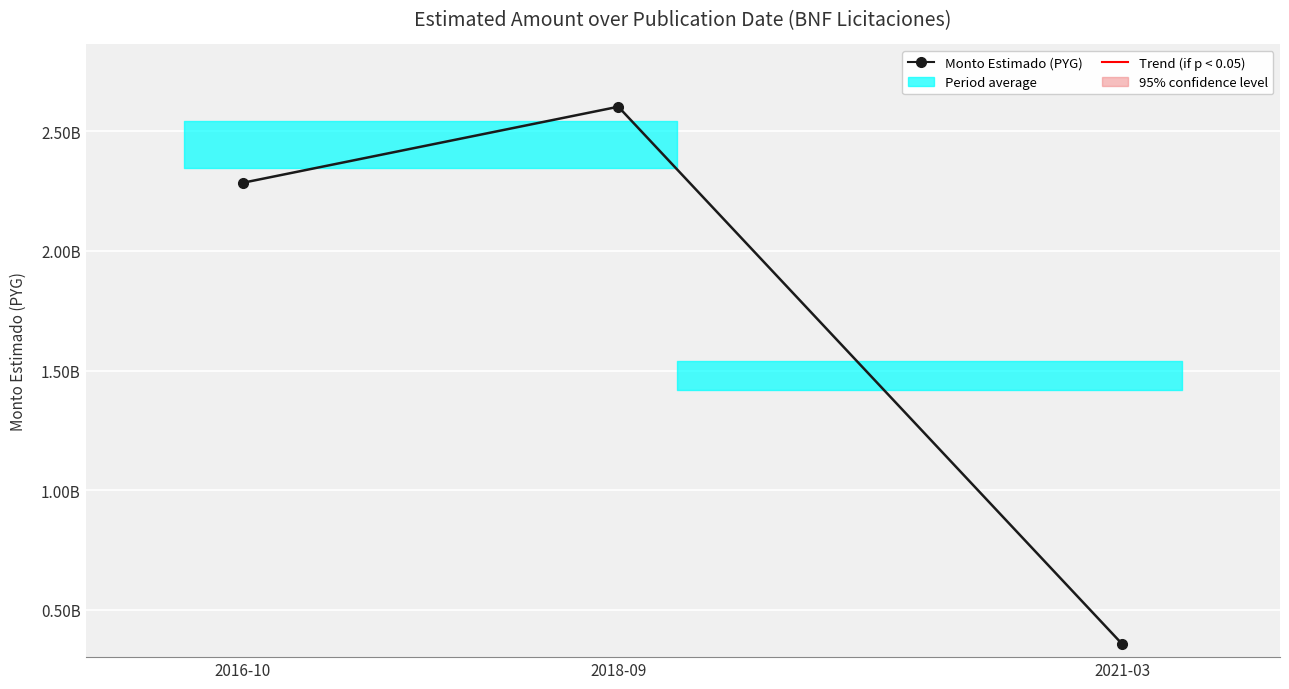

Reading left to right, what are all the values shown in this chart?

2284400000	2601838080	356400000